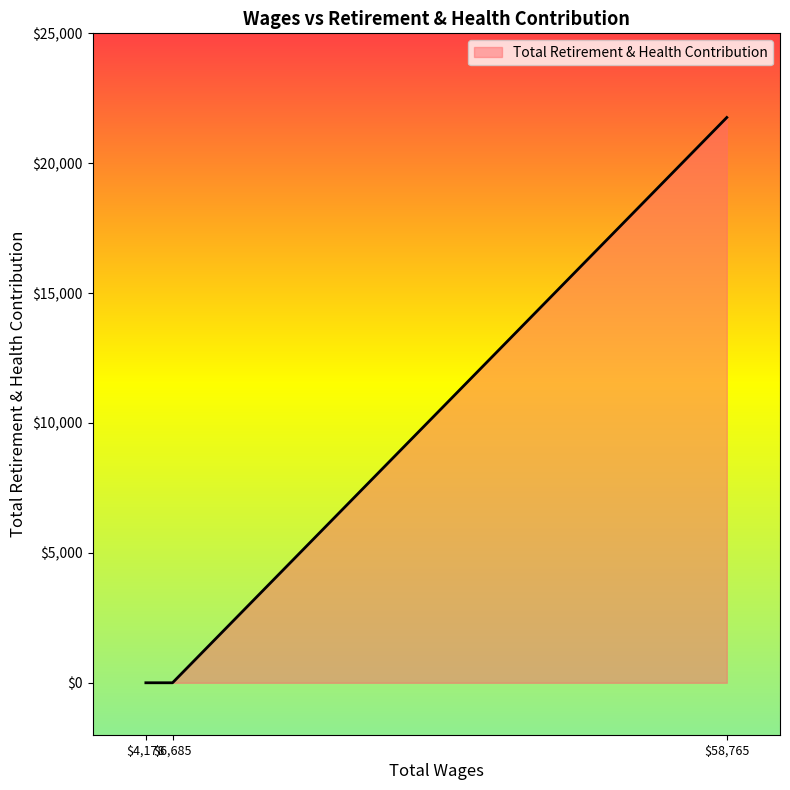

How many values are above zero?

1